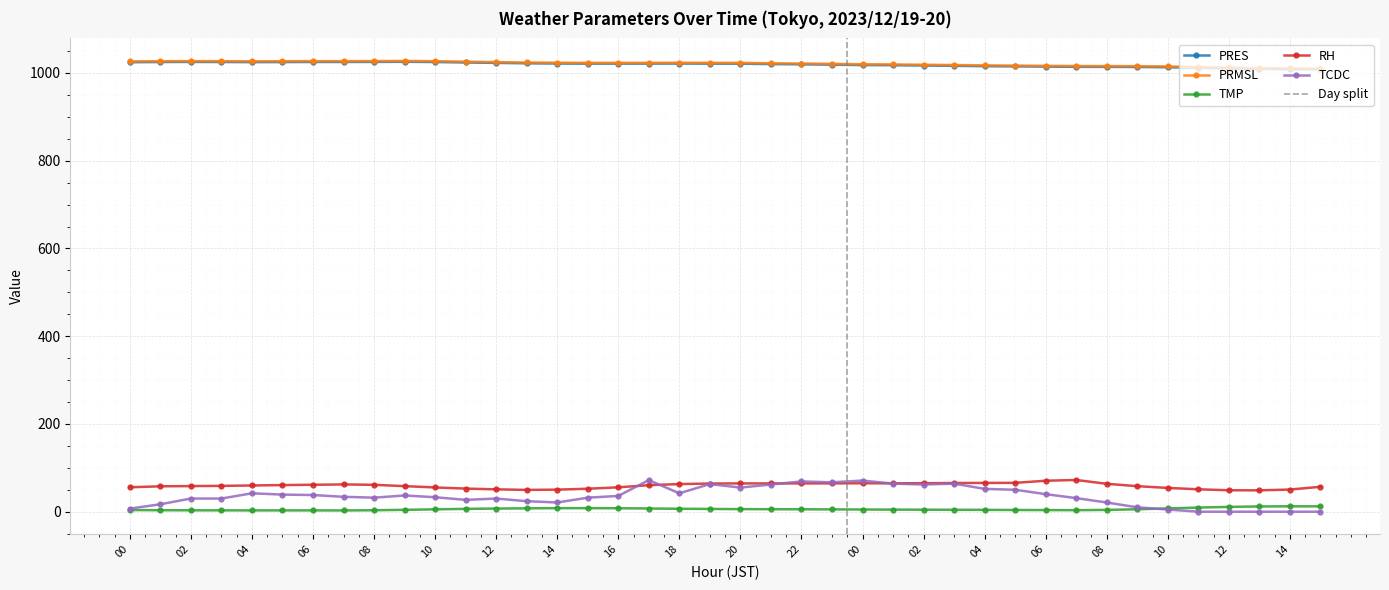

How many values in the RH series exceed 60?

20